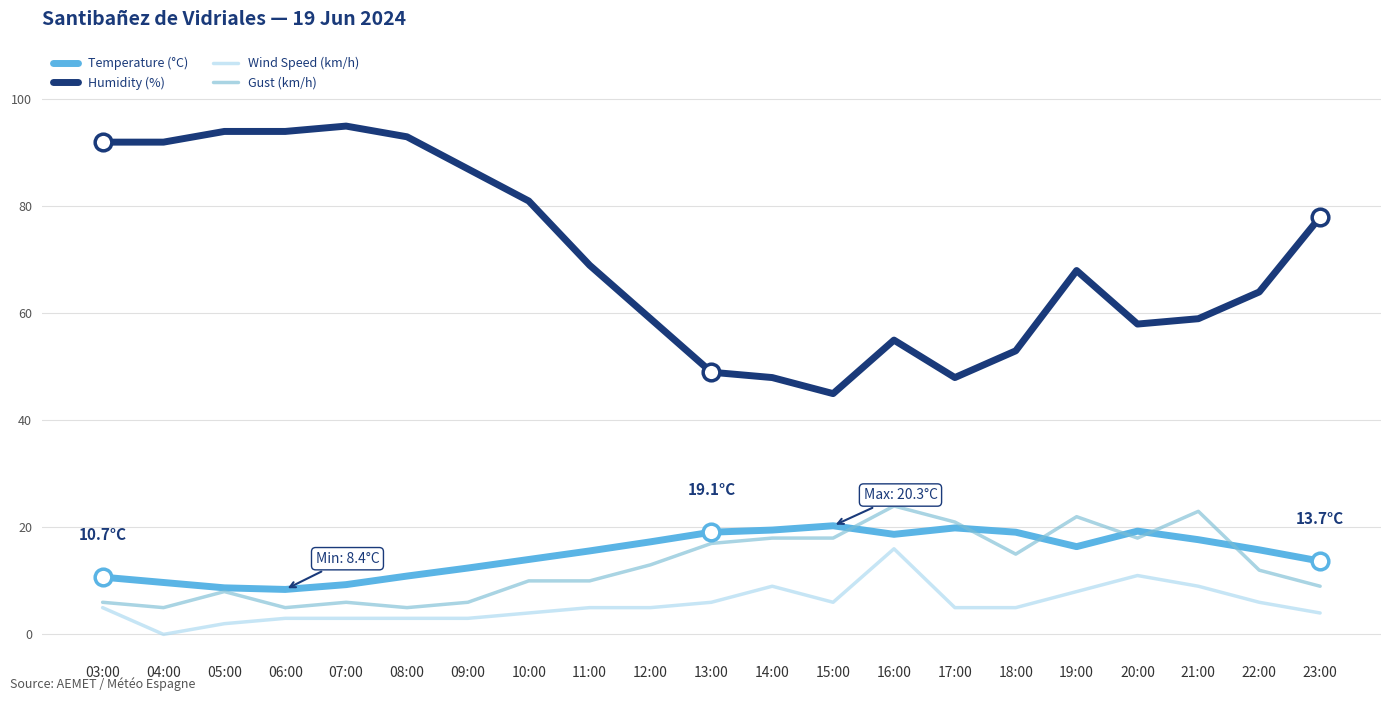

Rank the series by their maximum value, from lowest to highest.

Wind Speed (km/h), Temperature (°C), Gust (km/h), Humidity (%)